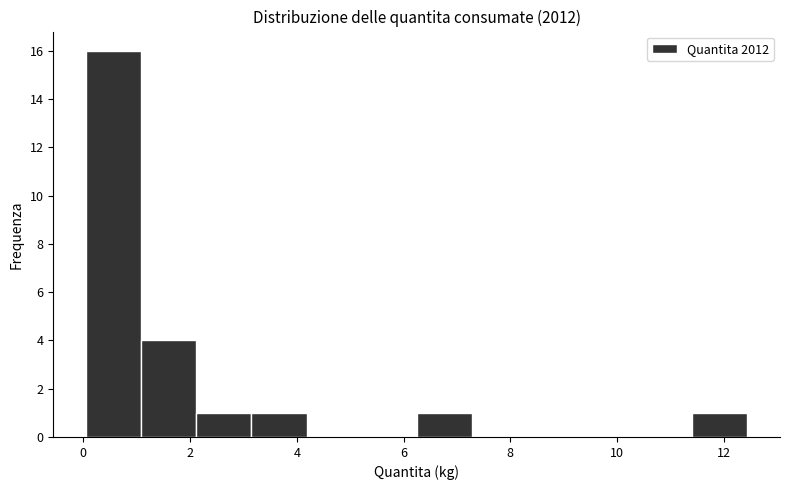

What is the height of the bar covering 3.2 to 4.2 on the x-axis? Neither the bar edges nor the heights are printed on the chart, so give them approximately, as read against the axes.

1